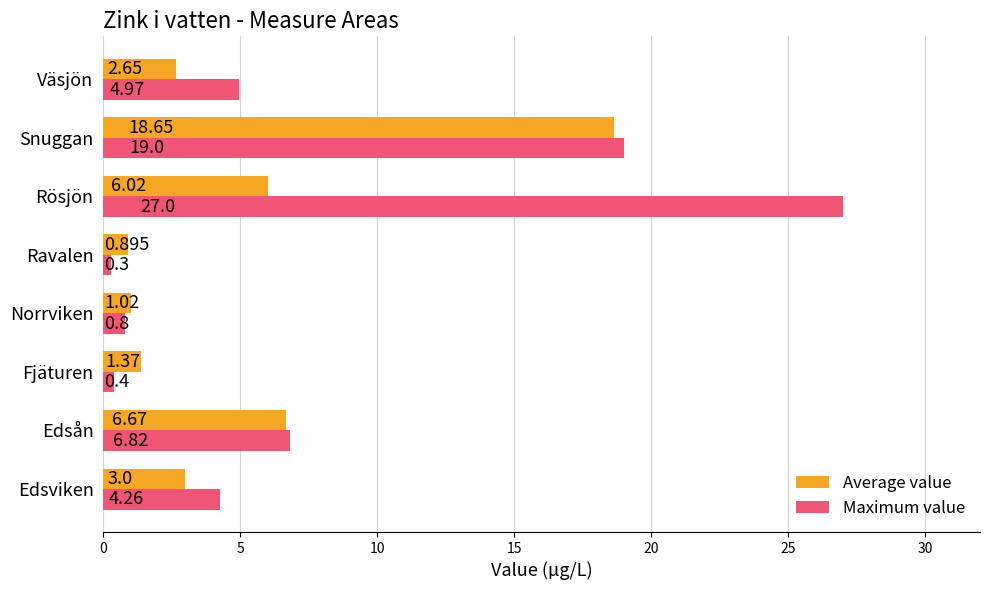

Which series has the largest range (max minus min)?

Maximum value